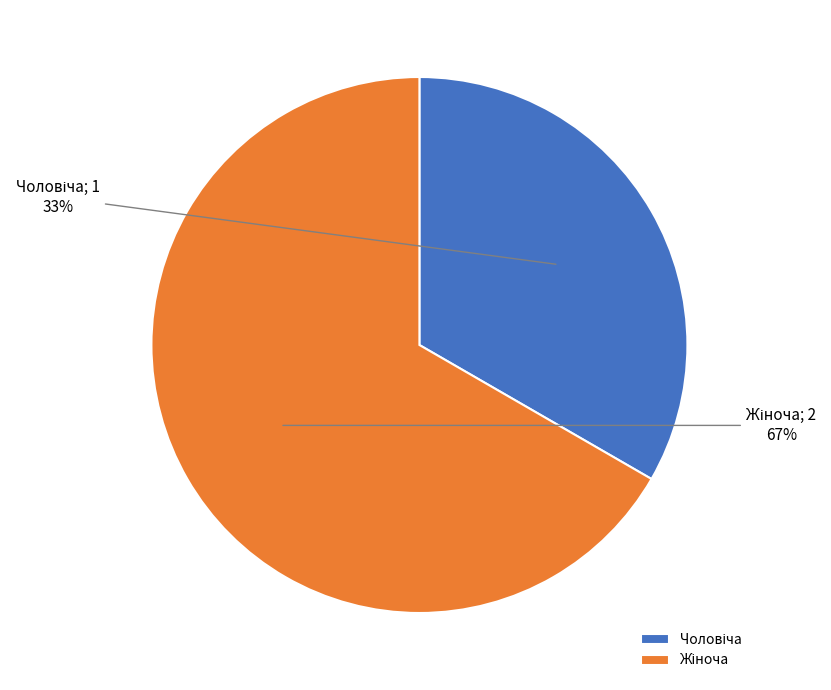

Is there a majority slice in this chart?

Yes